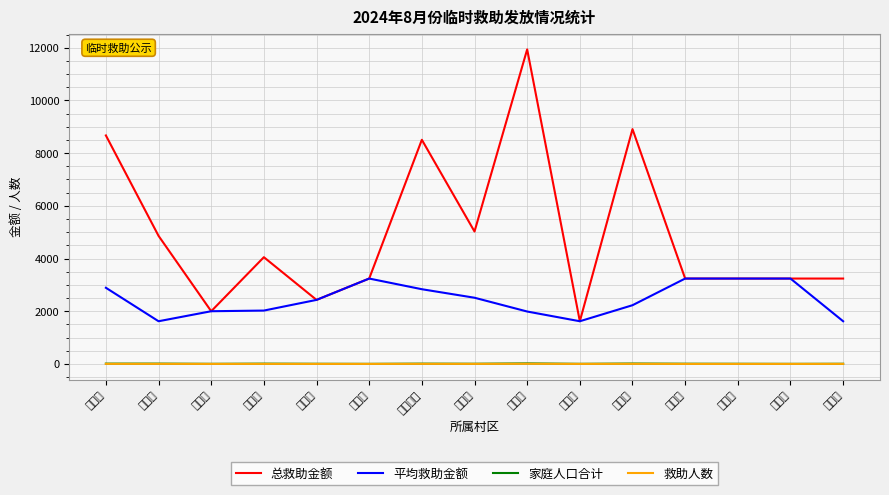

At which label does 救助人数 first exceed 2?

高垴村